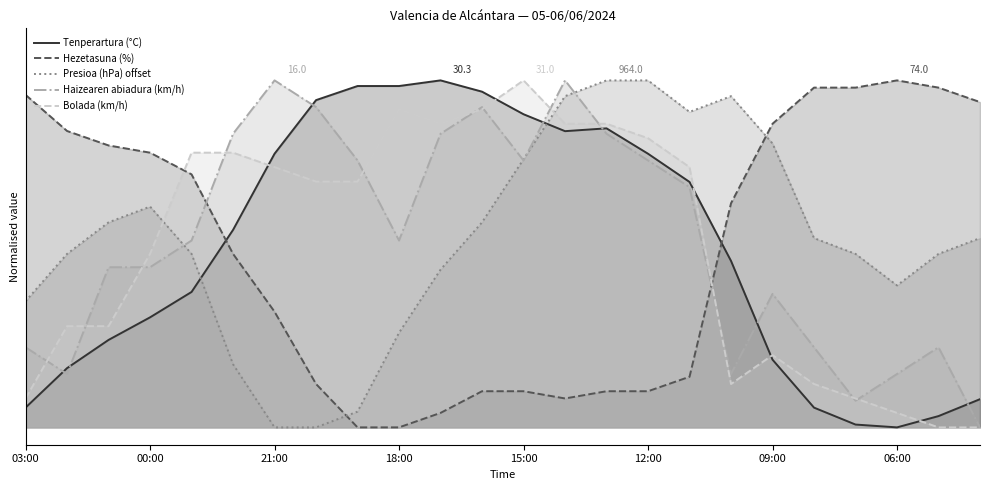

Does the chart display data point markers on the line(s)?

No